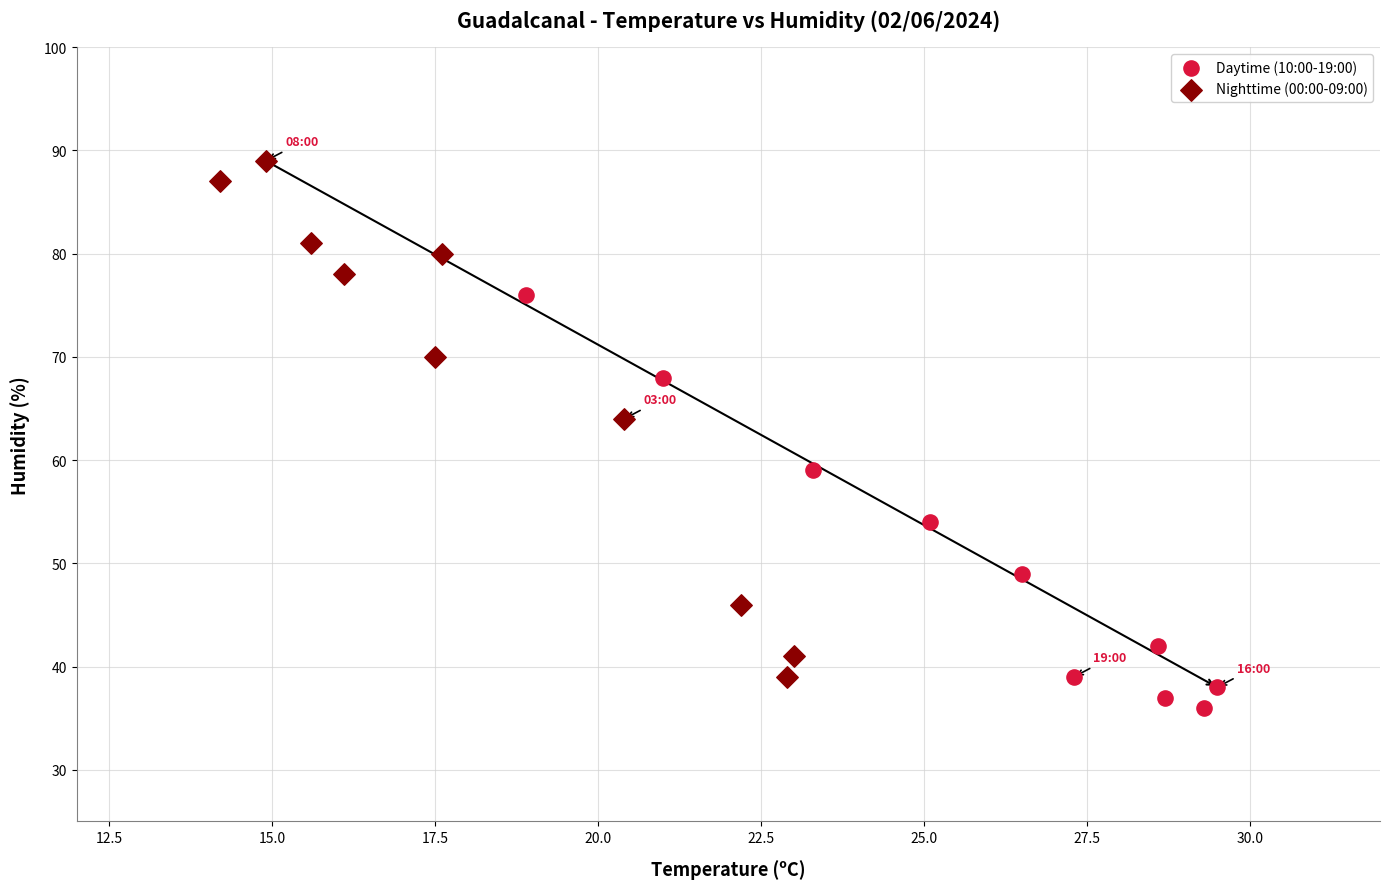

Which series has the largest Y range (max minus min)?

Nighttime (00:00-09:00)